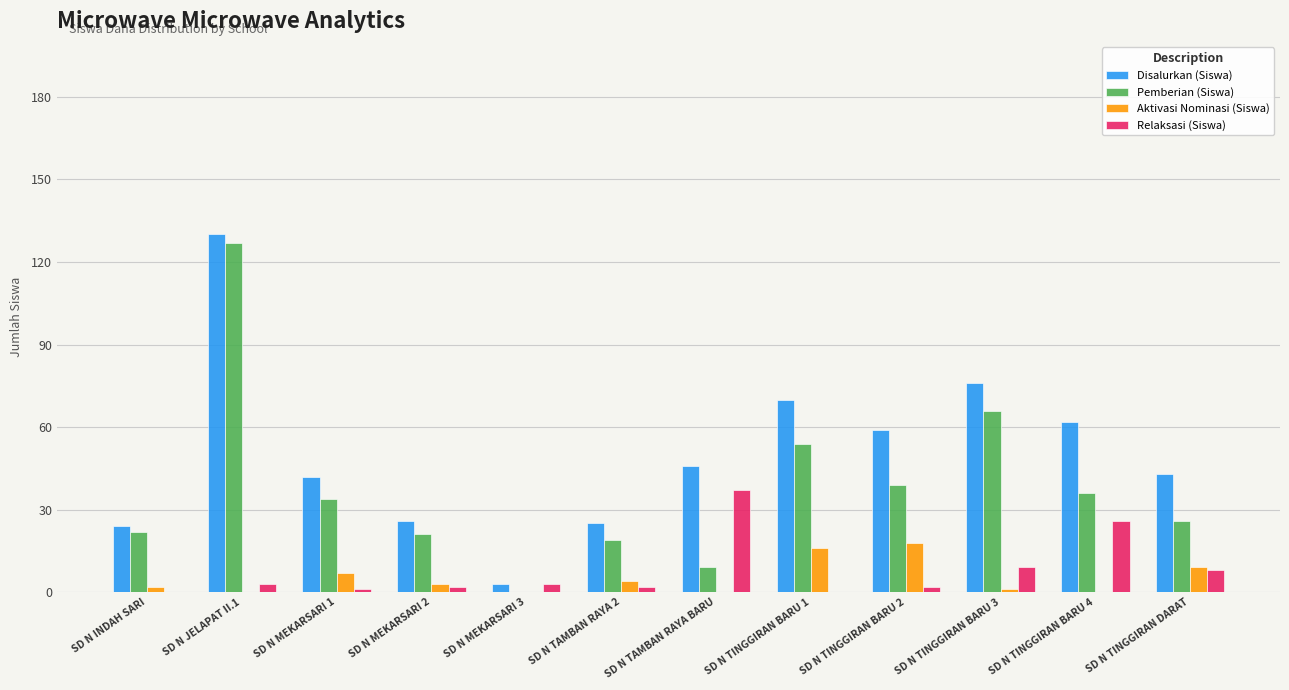

Between SD N MEKARSARI 2 and SD N TAMBAN RAYA BARU, which series saw the biggest shift?

Relaksasi (Siswa)